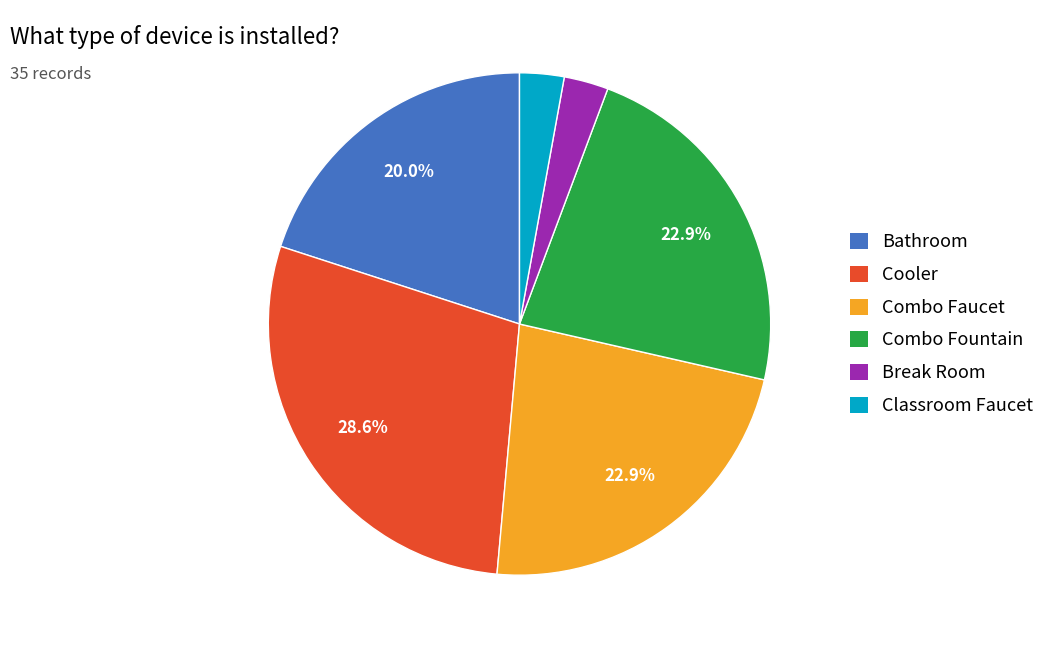

Does Combo Fountain account for over 50% of the chart?

No